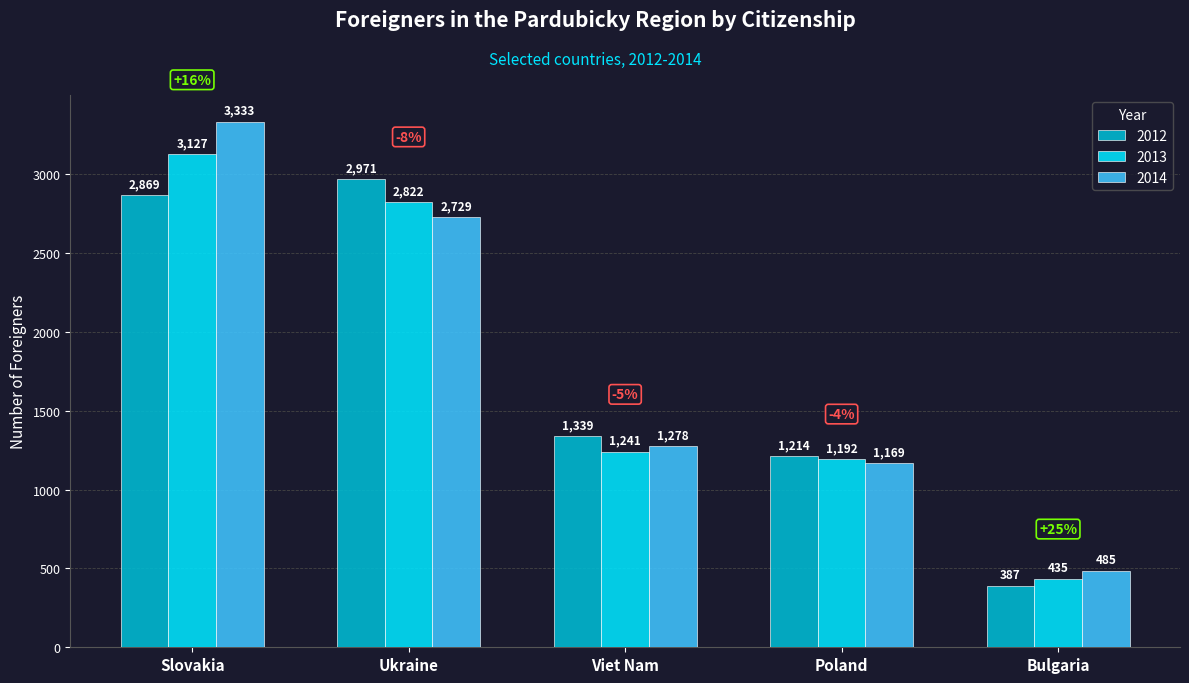

What is the value of the 2012 bar at the 4th from the left?

1214